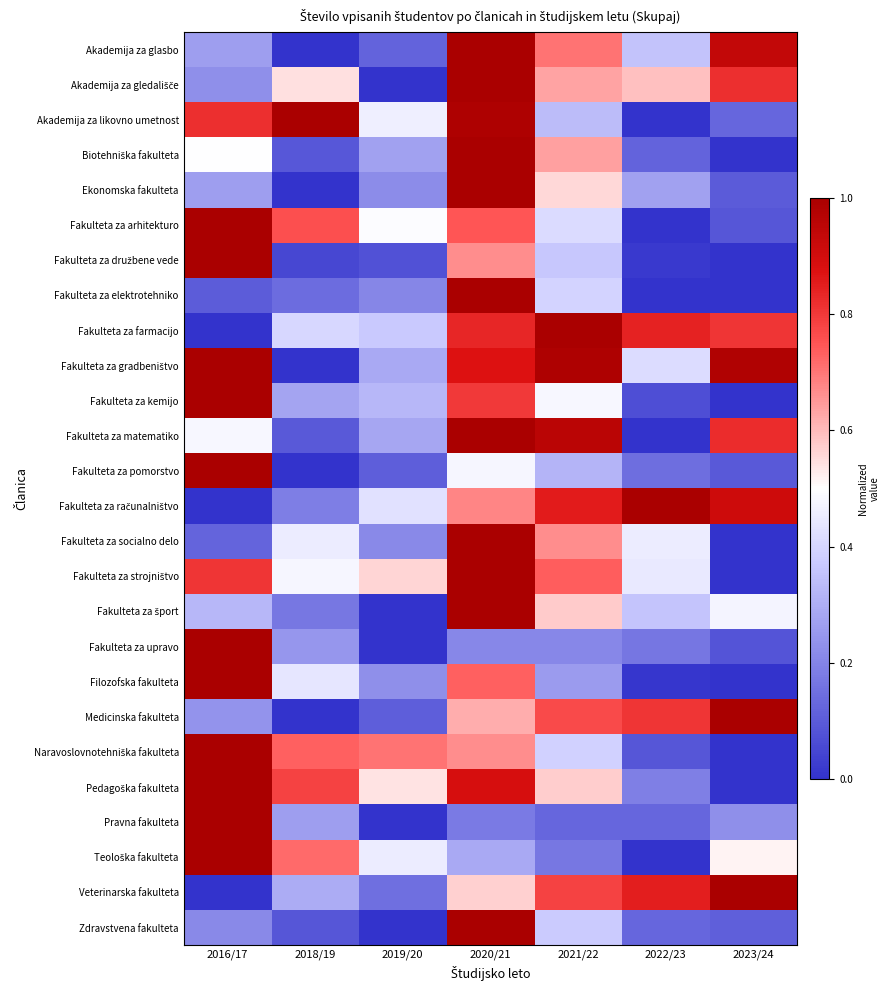

What is the spread (max minus min) of values at 2022/23?

1.0